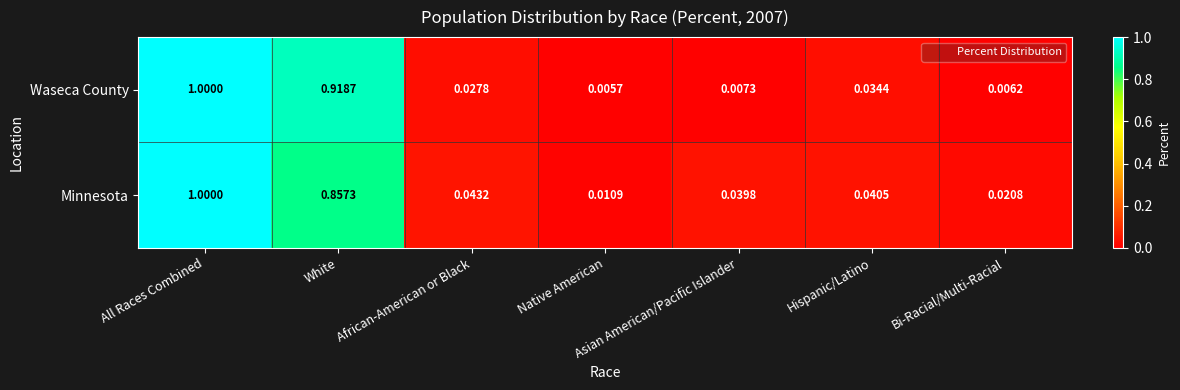

What is the total value across all series at All Races Combined?

2.0